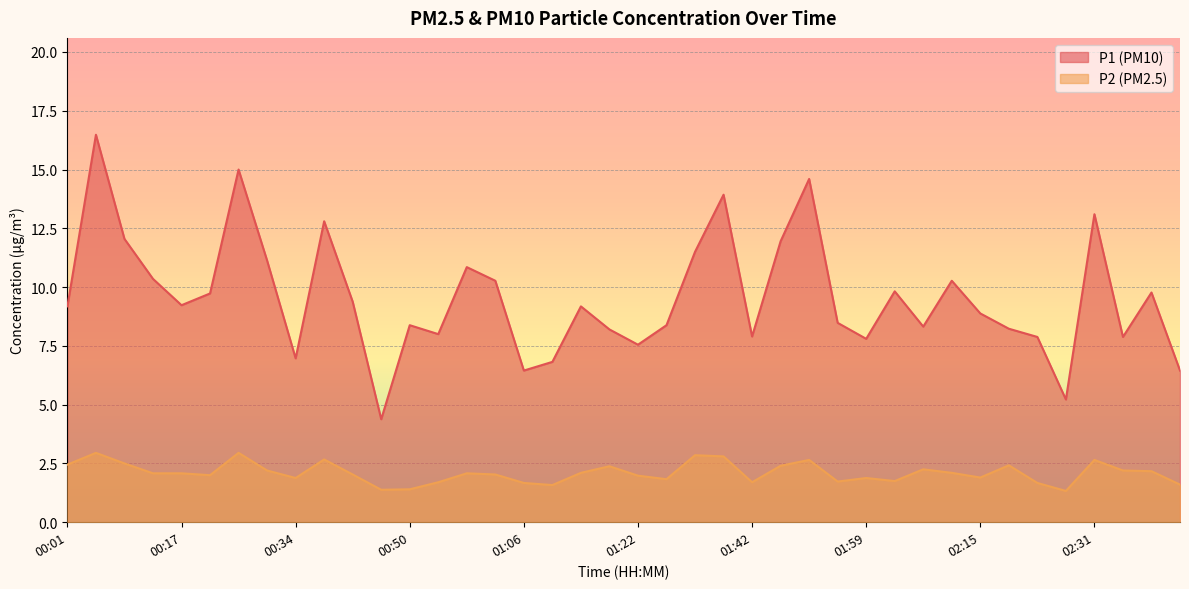

True or false: P1 and P2 intersect in this chart.

False